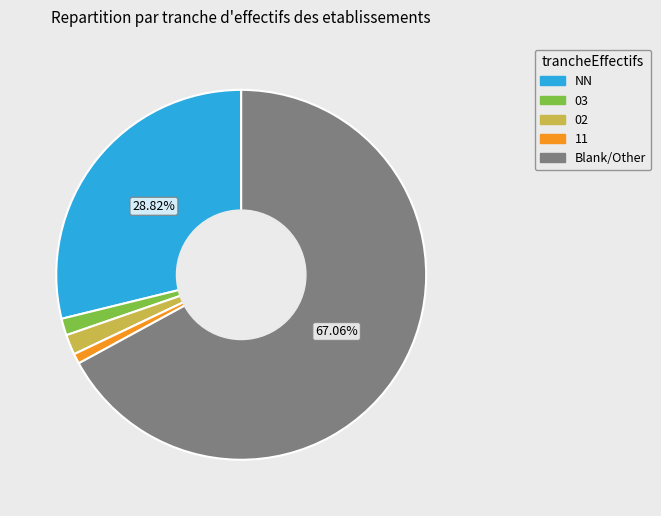

Between 03 and Blank/Other, which is larger?

Blank/Other